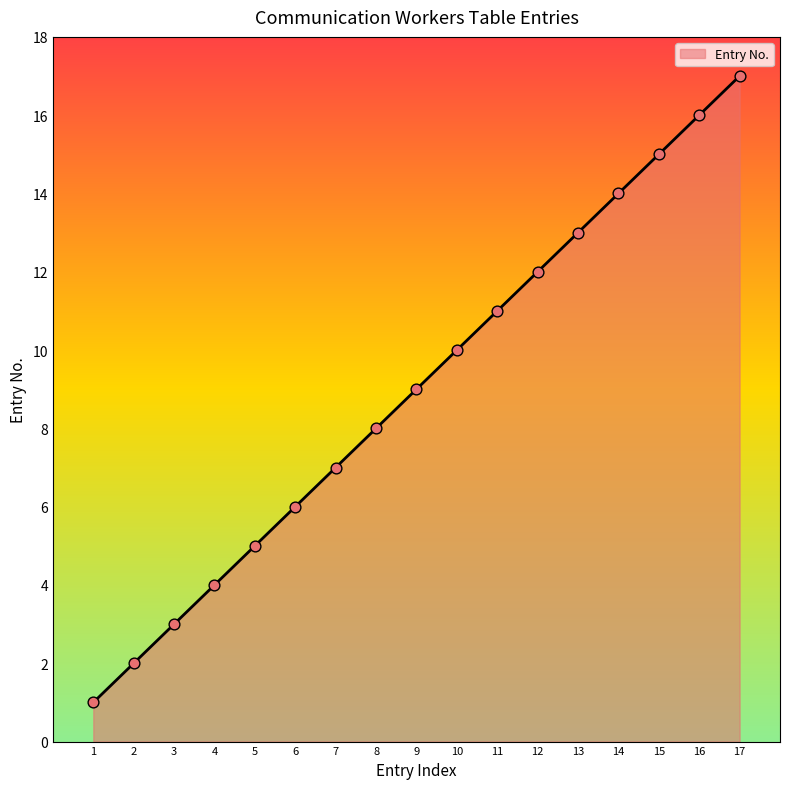

Between 12 and 3, which is larger?

12